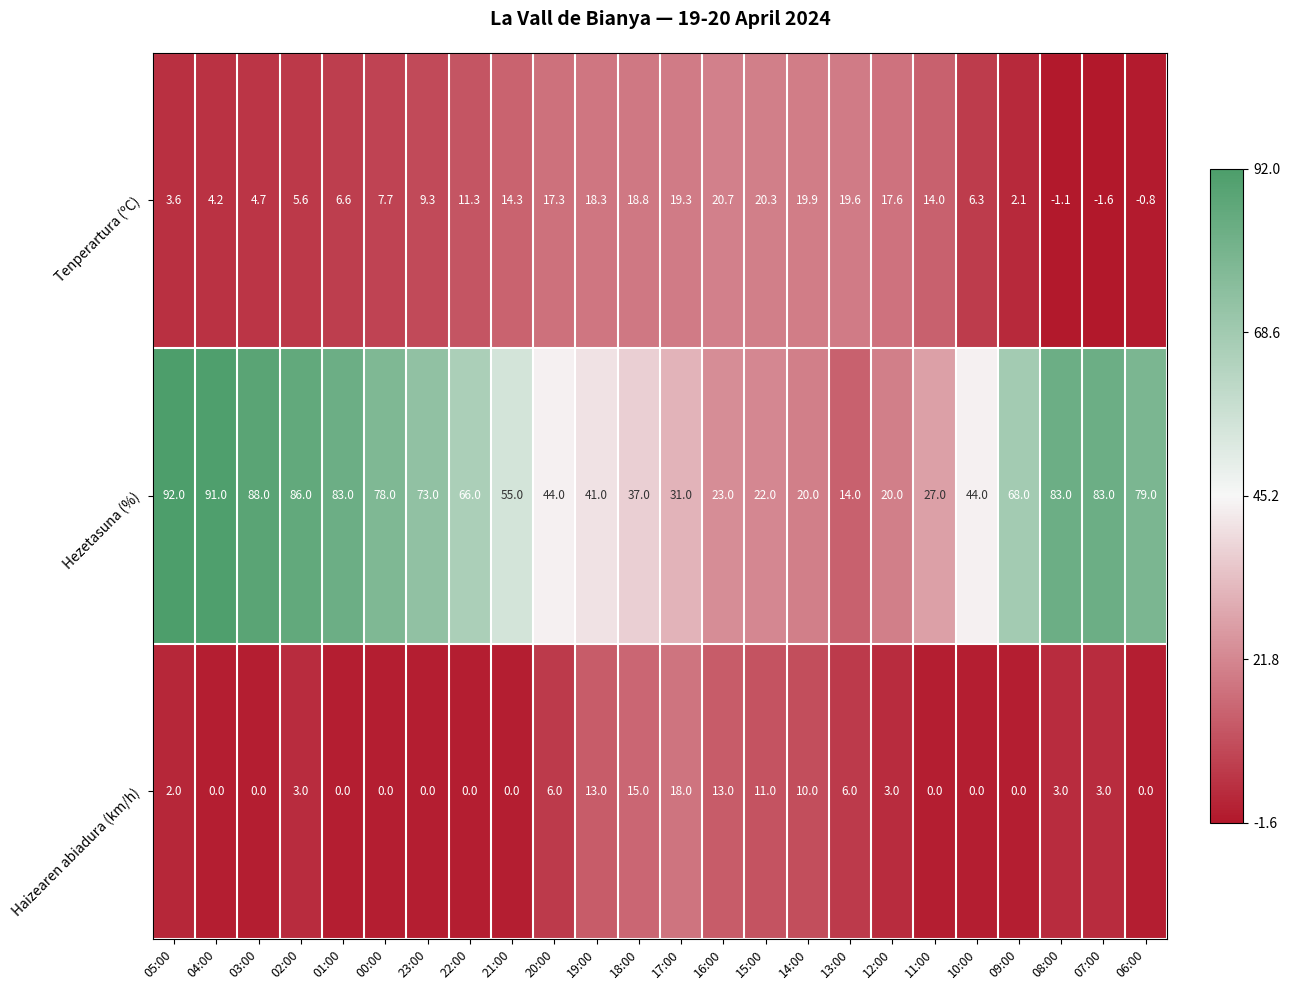

At which category is the sum across all series the highest?

05:00